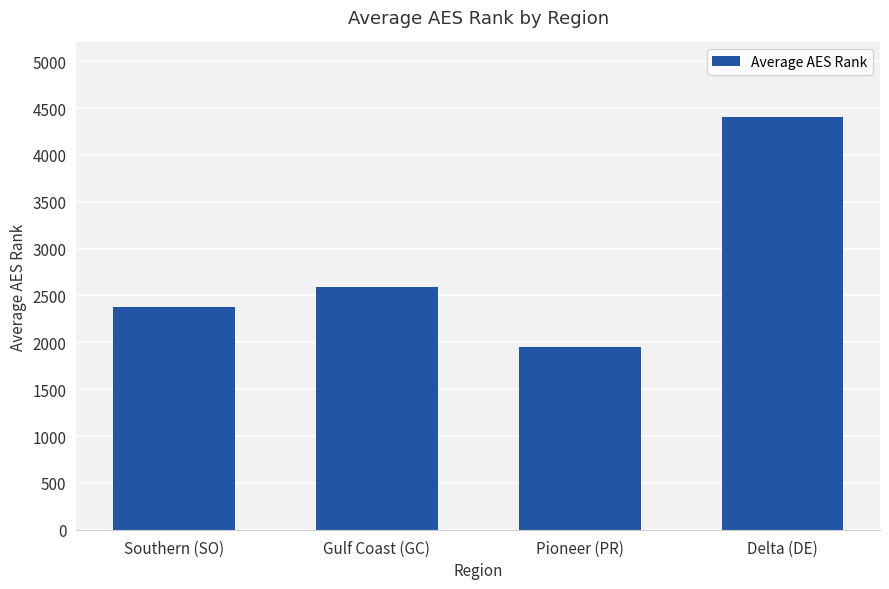

What is the difference between the maximum and second lowest values?

2030.5